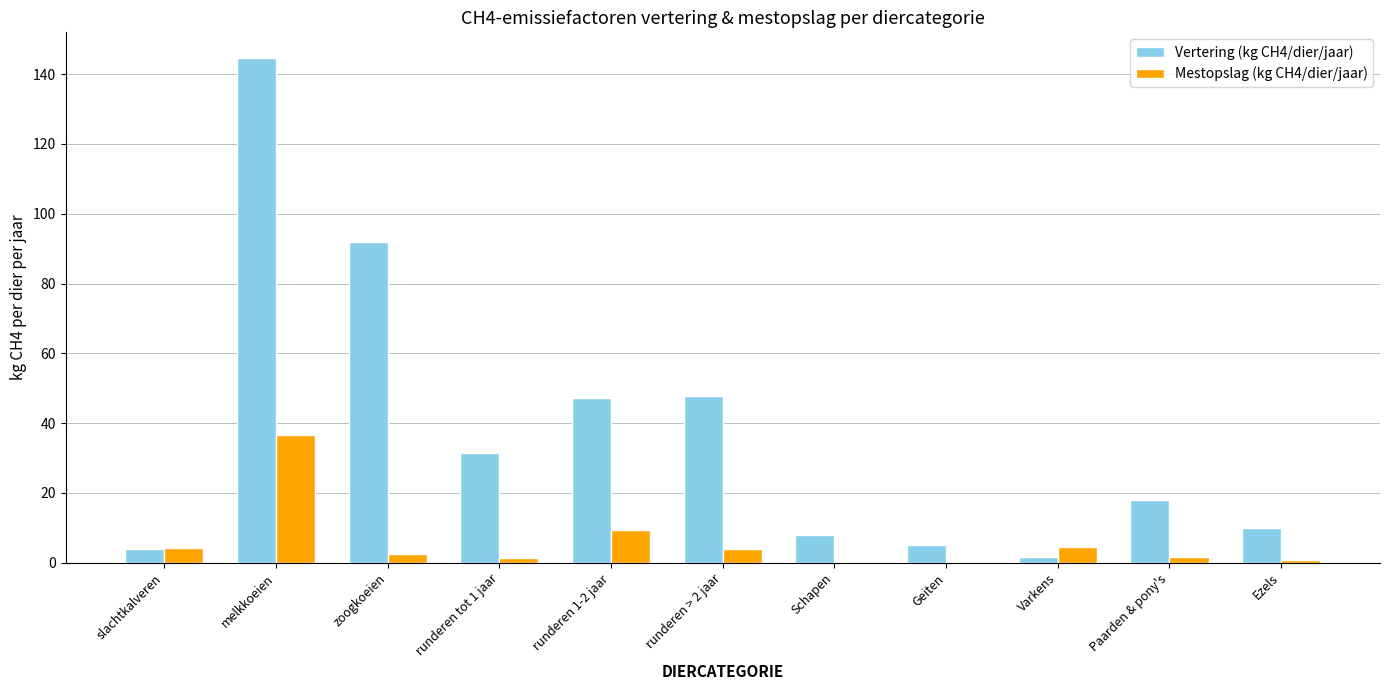

The Vertering (kg CH4/dier/jaar) series shows 18.0 at Paarden & pony's. True or false?

True